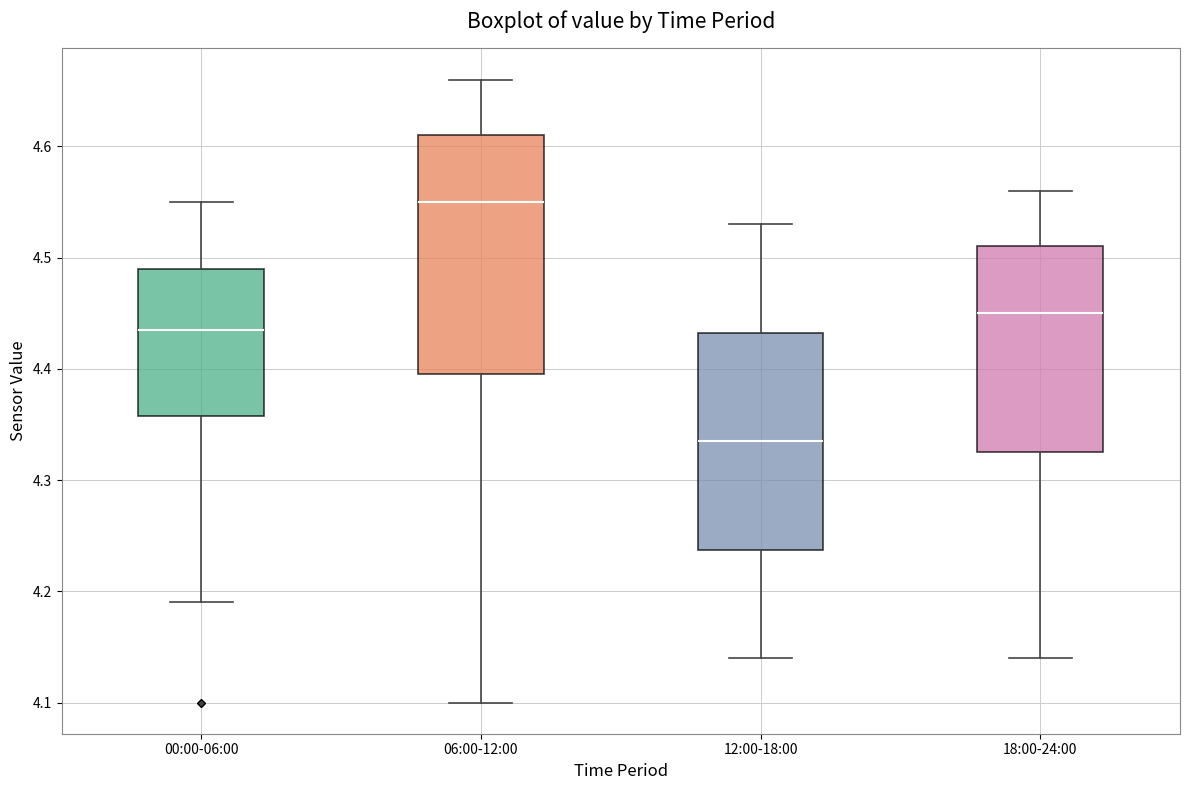

Comparing the boxes themselves (not the whiskers), which one is the tallest?

06:00-12:00